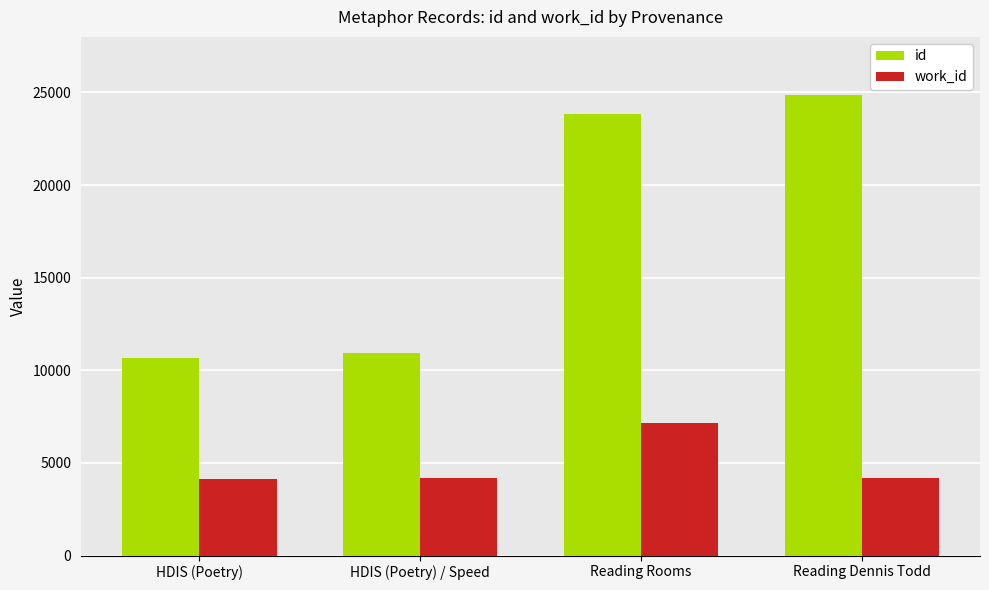

Where is id nearest to the value 17748?

Reading Rooms